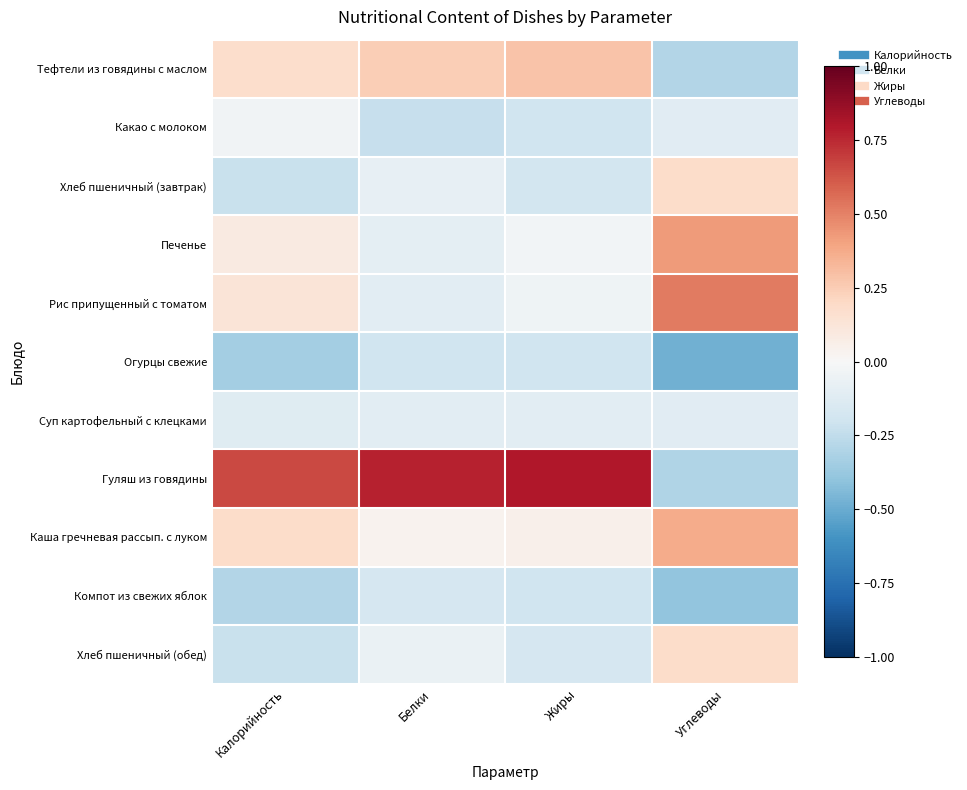

Reading right to left, transcribe all the data shown in this chart.

Тефтели из говядины с маслом: Углеводы=-0.3	Жиры=0.3	Белки=0.2	Калорийность=0.2
Какао с молоком: Углеводы=-0.1	Жиры=-0.2	Белки=-0.2	Калорийность=-0.0
Хлеб пшеничный (завтрак): Углеводы=0.2	Жиры=-0.2	Белки=-0.1	Калорийность=-0.2
Печенье: Углеводы=0.4	Жиры=-0.0	Белки=-0.1	Калорийность=0.1
Рис припущенный с томатом: Углеводы=0.5	Жиры=-0.0	Белки=-0.1	Калорийность=0.1
Огурцы свежие: Углеводы=-0.5	Жиры=-0.2	Белки=-0.2	Калорийность=-0.3
Суп картофельный с клецками: Углеводы=-0.1	Жиры=-0.1	Белки=-0.1	Калорийность=-0.1
Гуляш из говядины: Углеводы=-0.3	Жиры=0.8	Белки=0.8	Калорийность=0.7
Каша гречневая рассып. с луком: Углеводы=0.4	Жиры=0.1	Белки=0.0	Калорийность=0.2
Компот из свежих яблок: Углеводы=-0.4	Жиры=-0.2	Белки=-0.2	Калорийность=-0.3
Хлеб пшеничный (обед): Углеводы=0.2	Жиры=-0.2	Белки=-0.1	Калорийность=-0.2